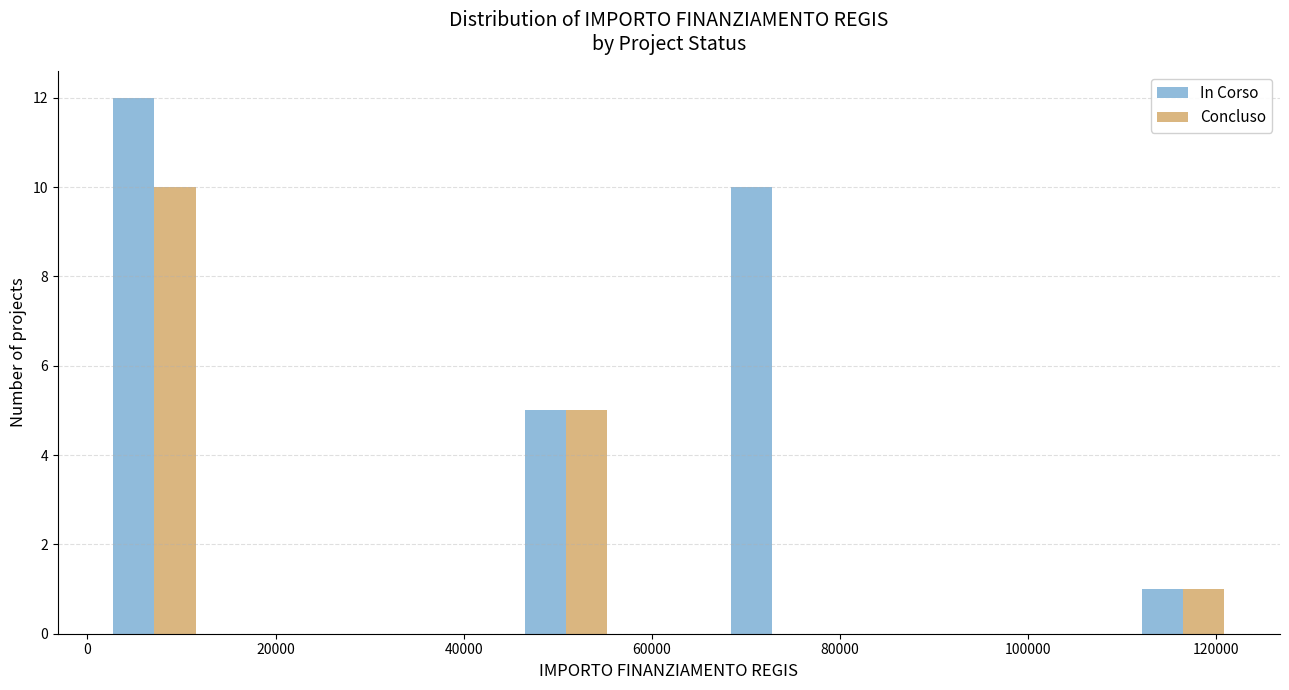

In the Concluso series, which range on the x-axis has the tallest bar?

2000 to 12000